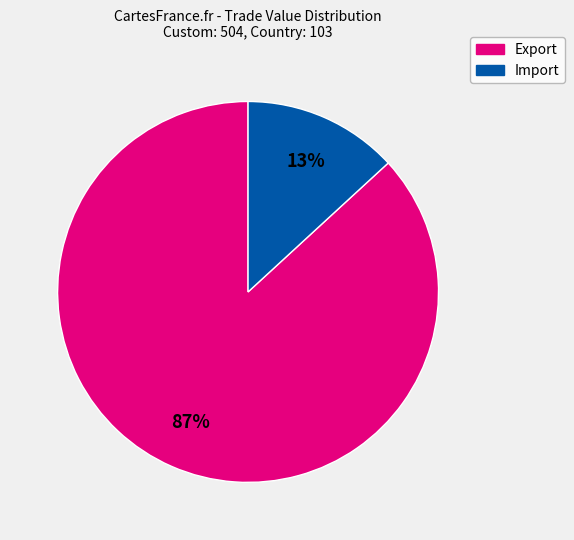

To the nearest percent, what is the difference between the largest and smallest slice percentages?

74%